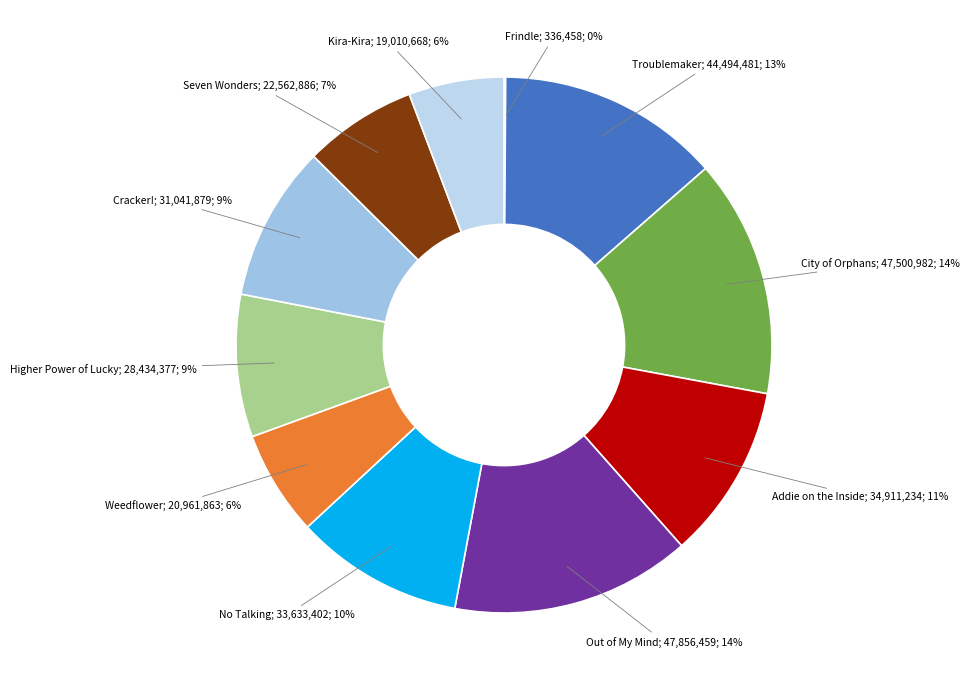

What is the largest slice in the pie chart?

Out of My Mind